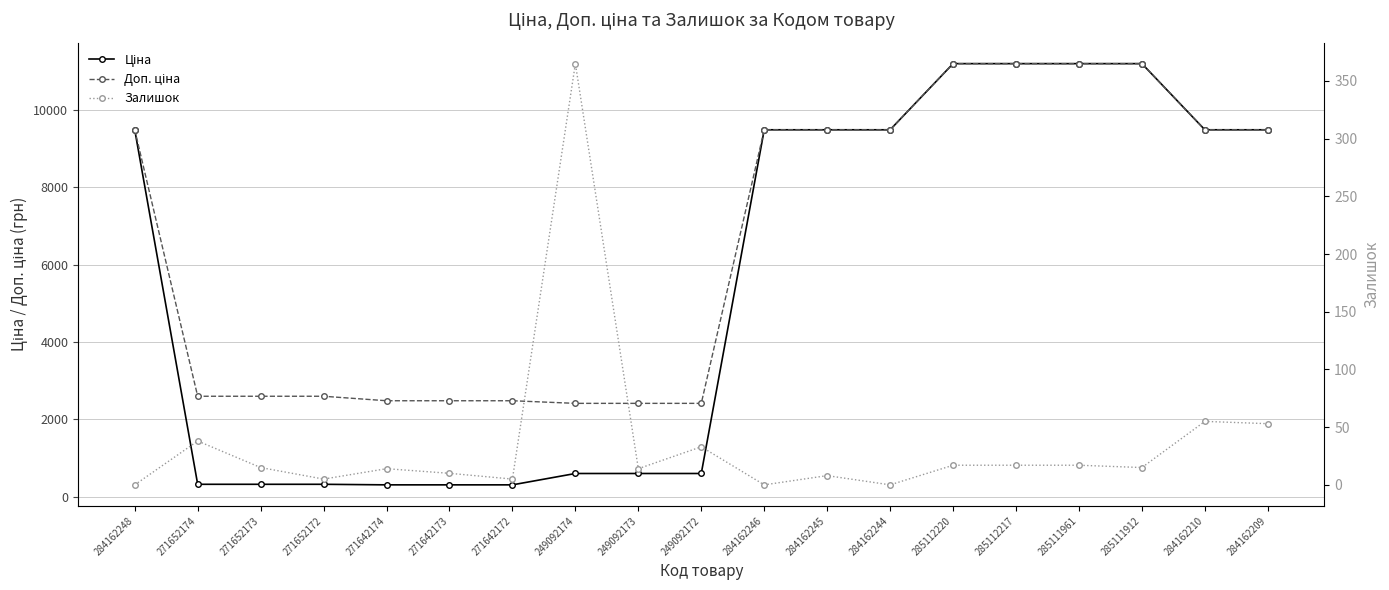

What is the sum of the Доп. ціна values at 271642172 and 285111912?

13670.6